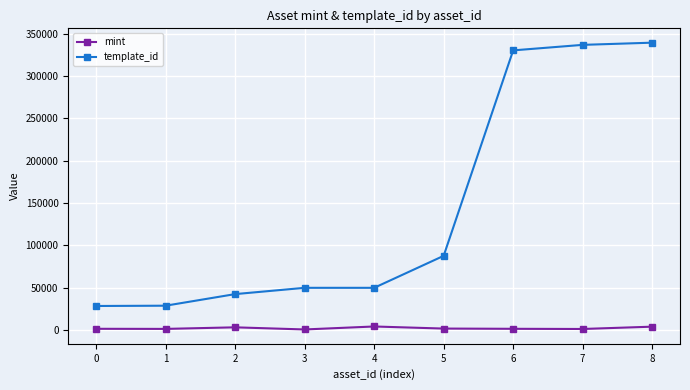

What is the difference between the second highest and second lowest values in the template_id series?

307899